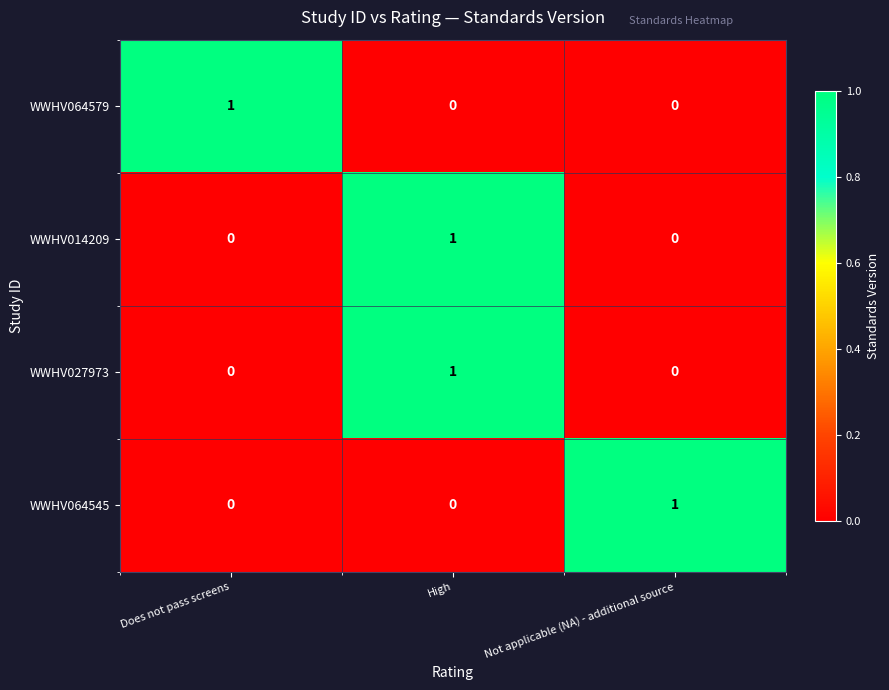

How many WWHV027973 values are between 0 and 1?

3